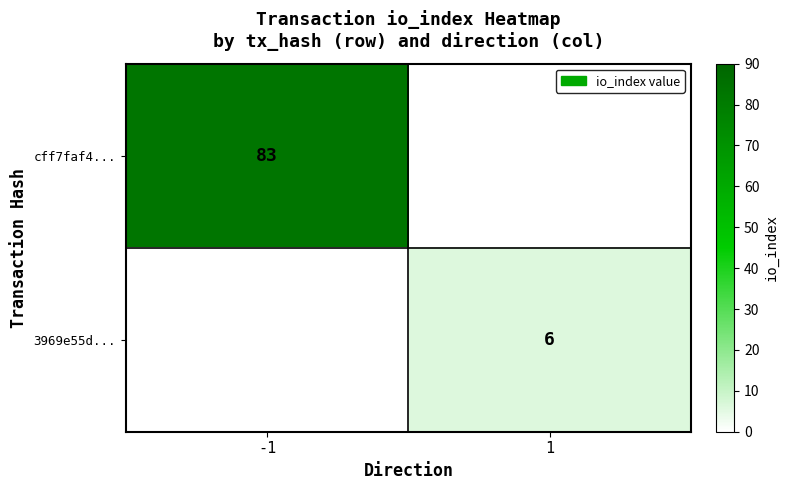

Which category has the highest value across all series?

-1